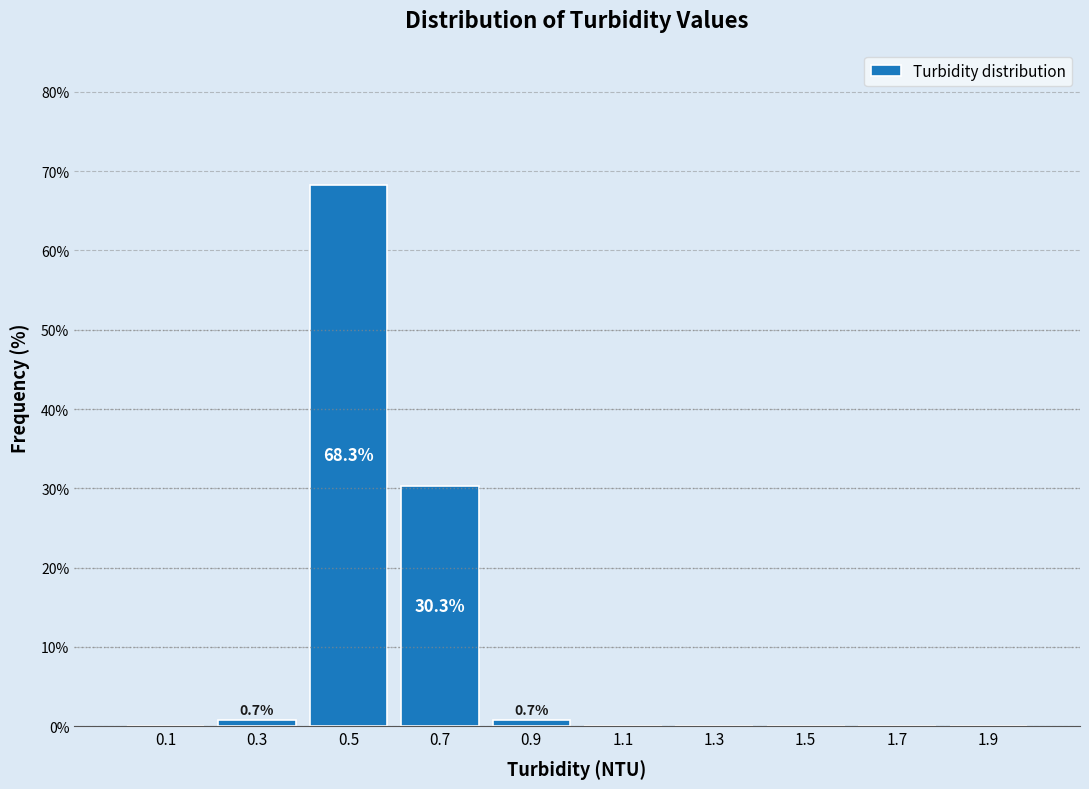

Which range on the x-axis has the tallest bar?

0.4 to 0.6